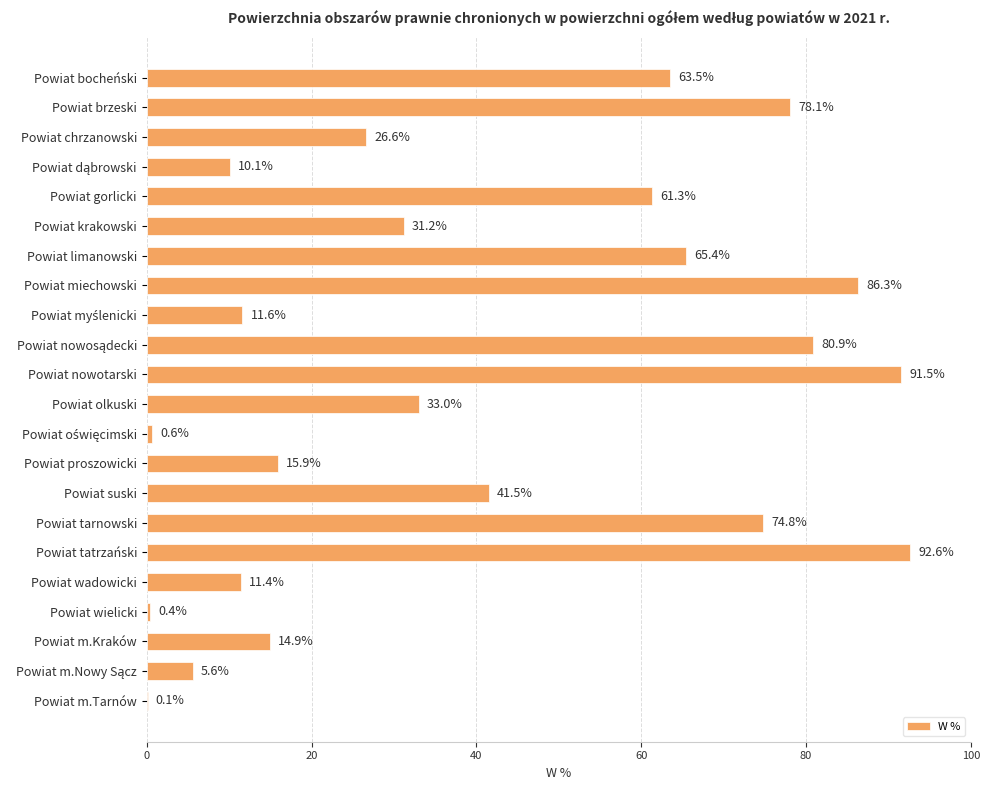

Read the value at Powiat gorlicki.

61.3